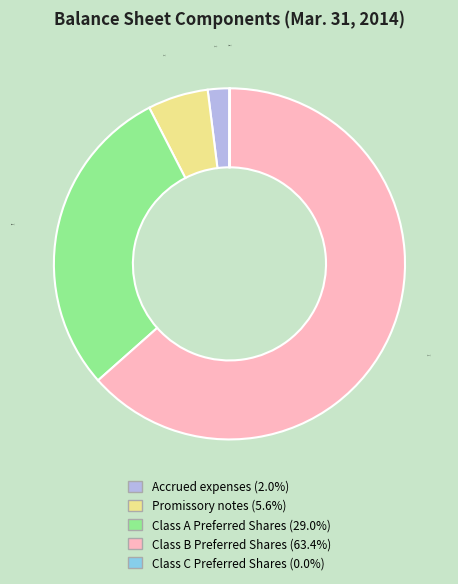

What percentage is NOT represented by Promissory notes?

94.4%